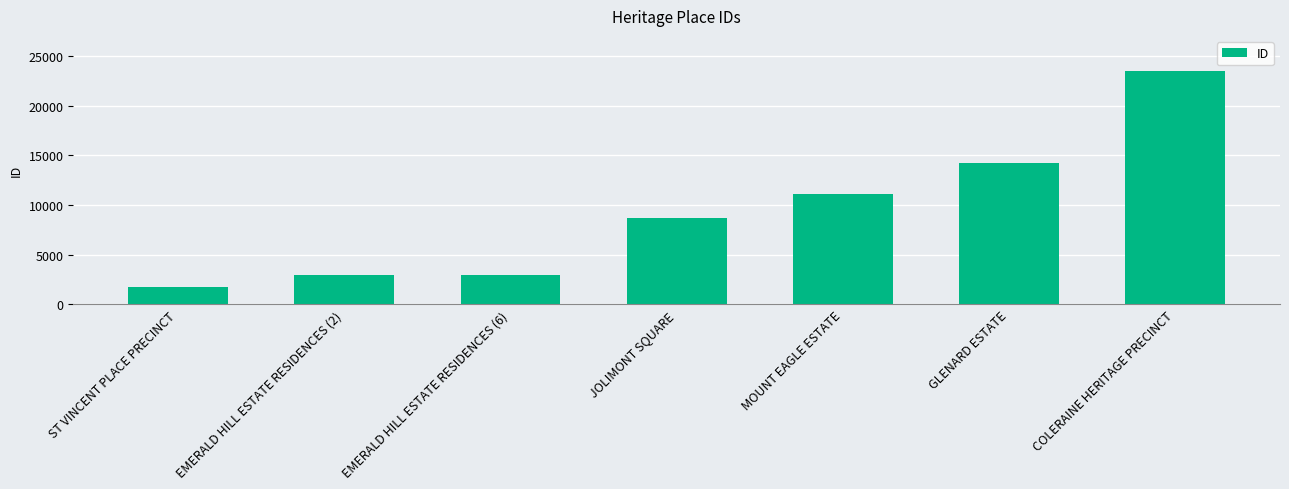

Does the chart contain any negative values?

No